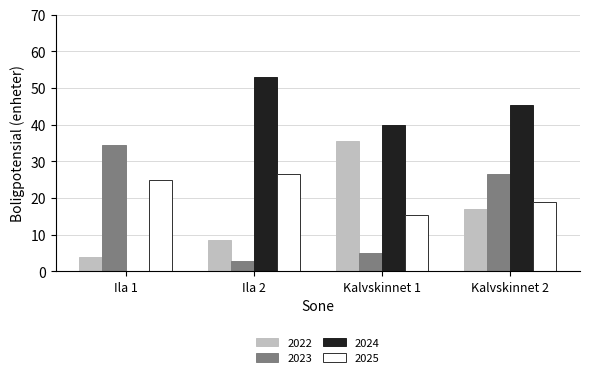

Reading left to right, list all the values displayed in this chart.

2022: 4.0	8.5	35.5	17.0
2023: 34.5	2.9	5.0	26.5
2024: 0.0	53.0	40.0	45.5
2025: 25.0	26.5	15.5	19.0